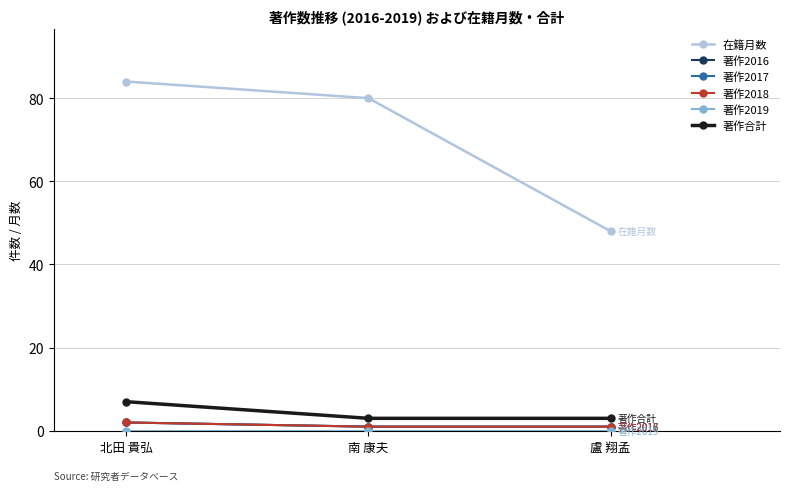

The value of 著作合計 at 南 康夫 is 3. True or false?

True